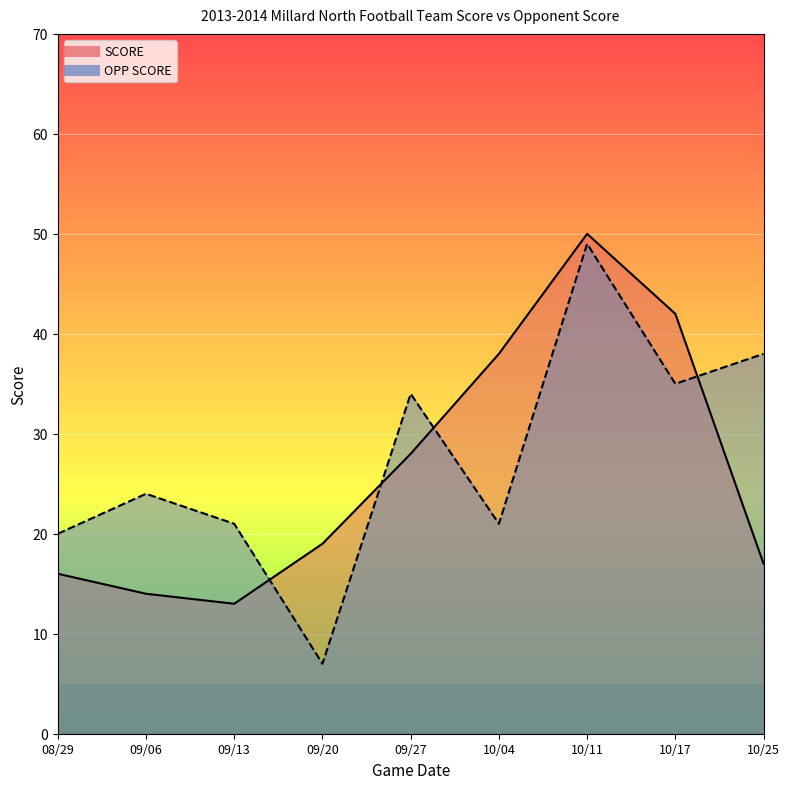

Rank the series at 10/25 from lowest to highest value.

SCORE, OPP SCORE